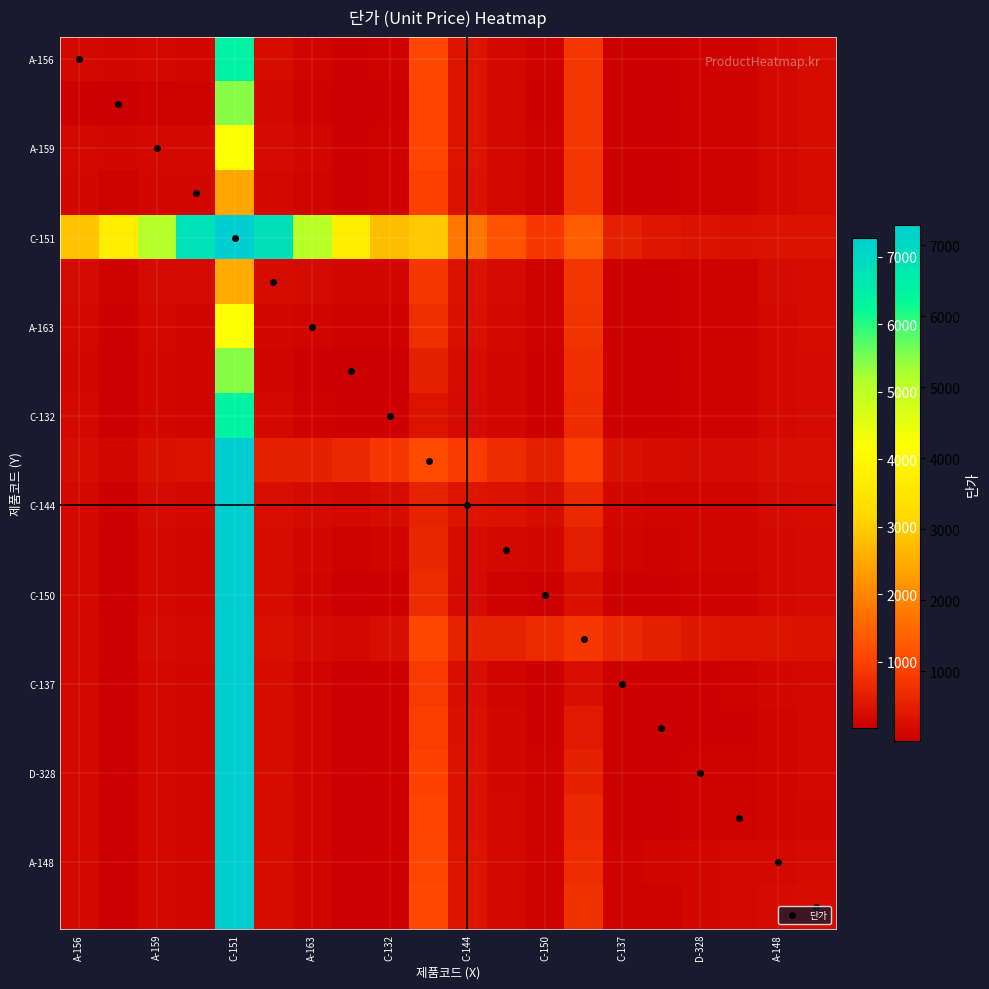

How many series are shown in this chart?

20